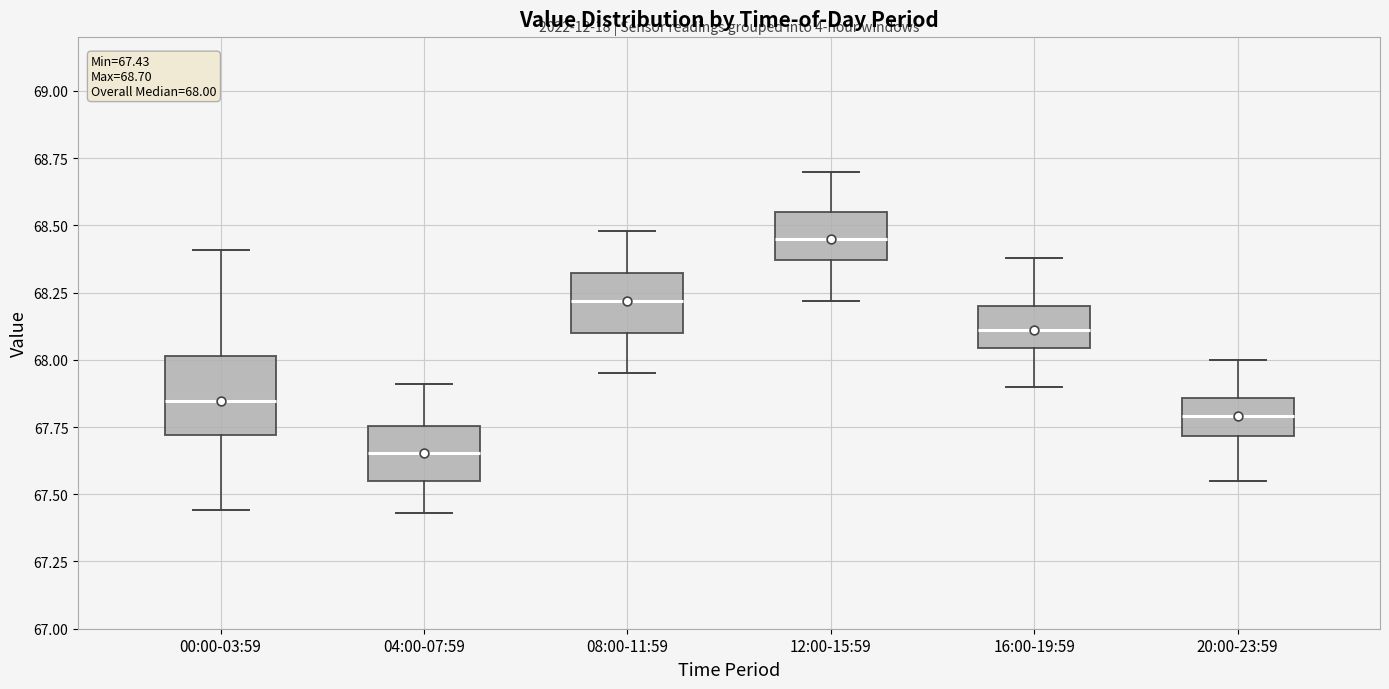

Comparing the boxes themselves (not the whiskers), which one is the tallest?

00:00-03:59